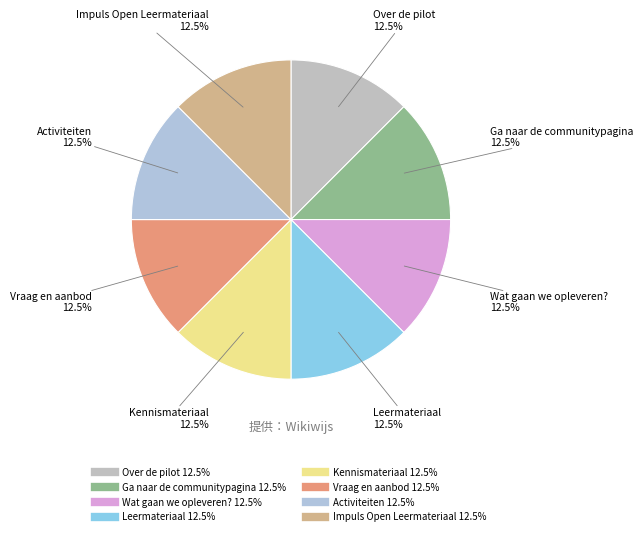

Is it true that Wat gaan we opleveren? is 25% of the pie?

False